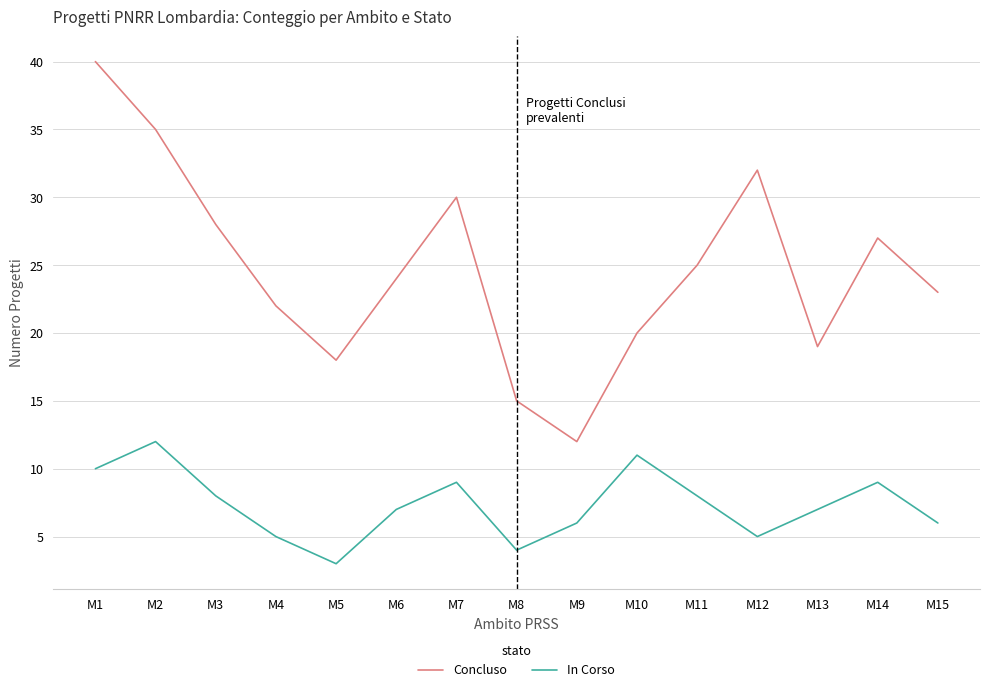

What is the sum of all Concluso values?

370